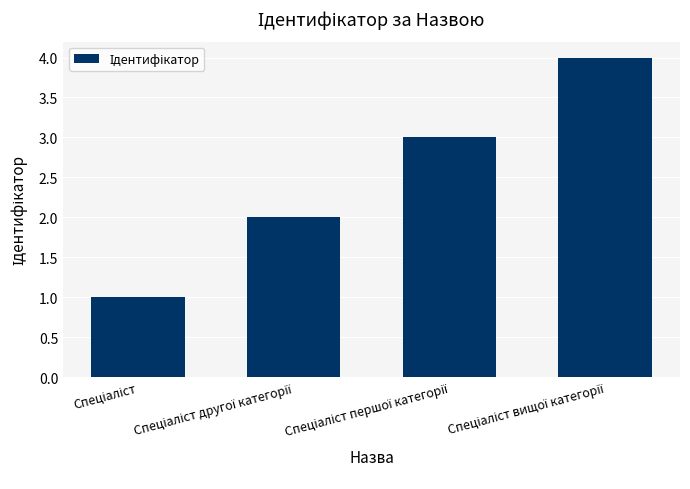

What is the sum of all values?

10